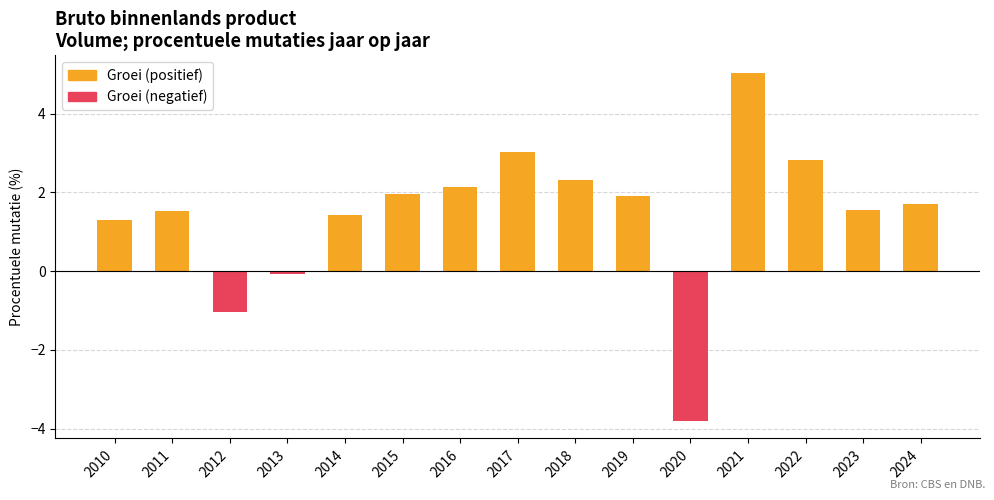

Which category has the lowest value across all series?

2020